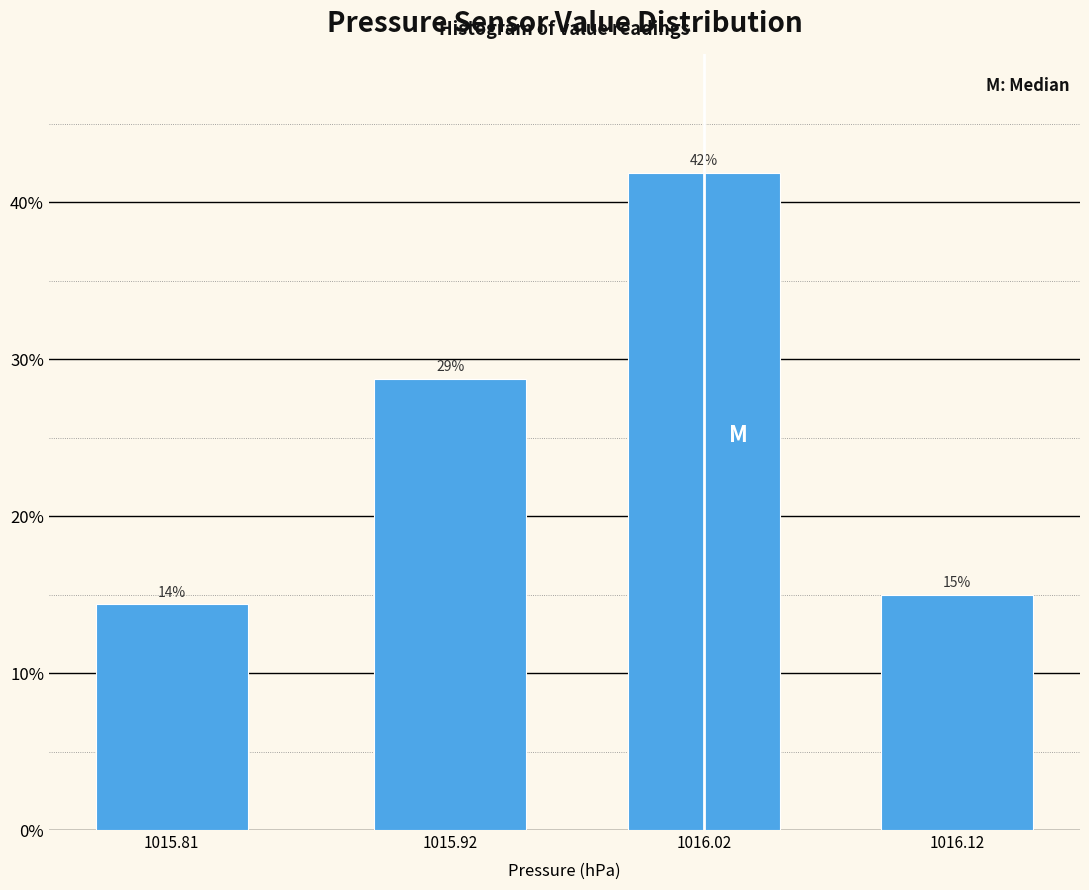

List the labels in order of value, smallest first.

1015.81, 1016.12, 1015.92, 1016.02